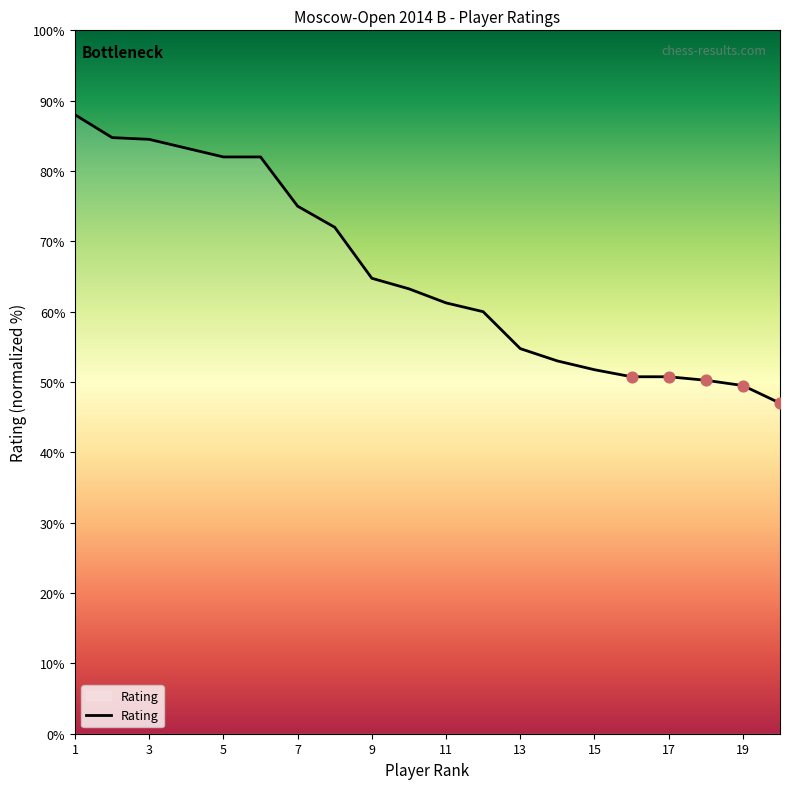

What is the maximum value shown in the chart?

88.0